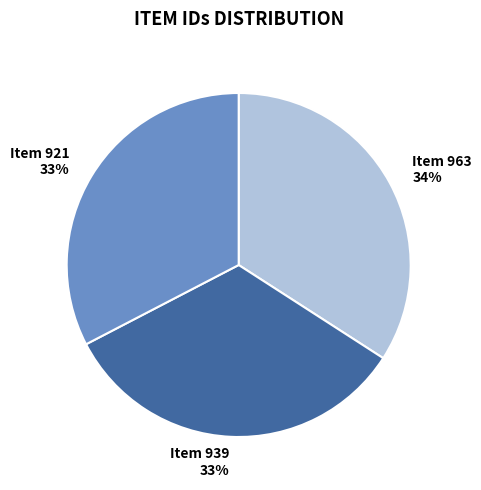

To the nearest percent, what portion does Item 963 represent?

34%